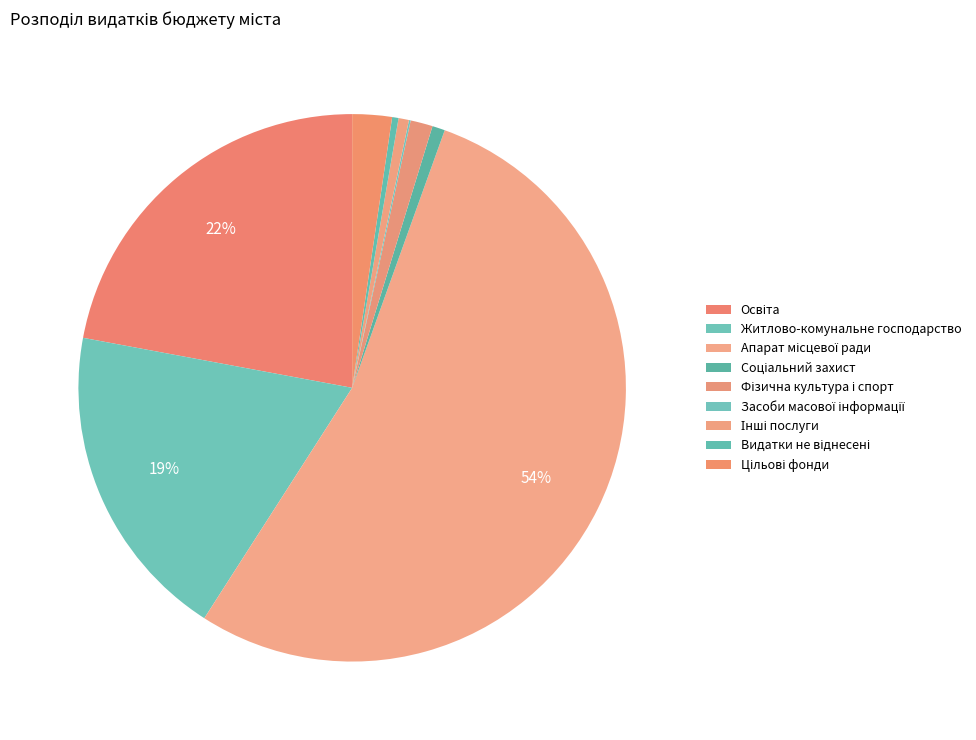

What percentage is NOT represented by Житлово-комунальне господарство?

81.2%